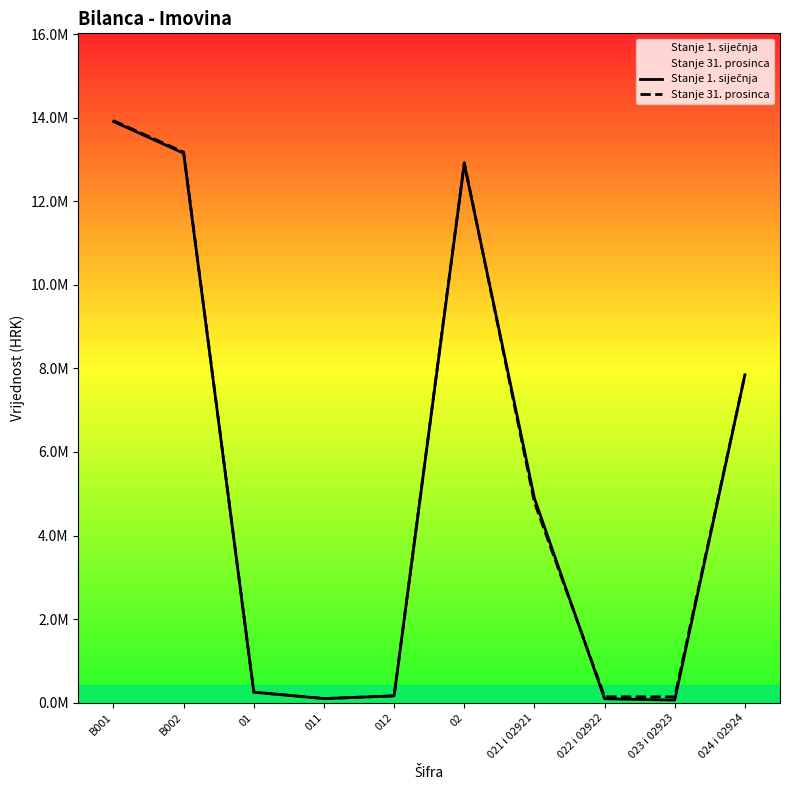

After their last crossing, which series has the higher values: Stanje 1. siječnja or Stanje 31. prosinca?

Stanje 31. prosinca